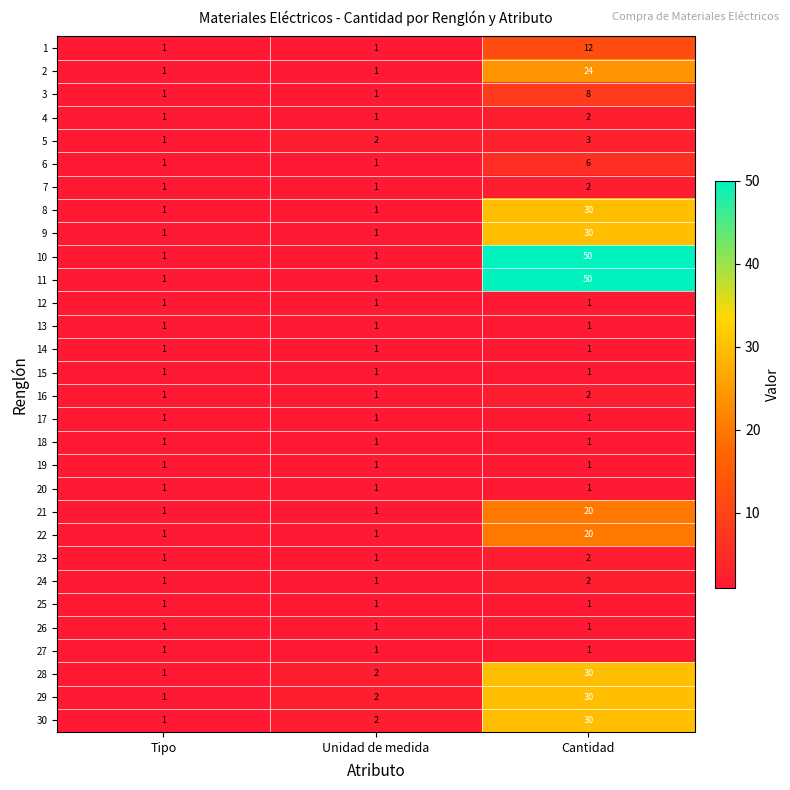

What is the sum of all 5 values?

6